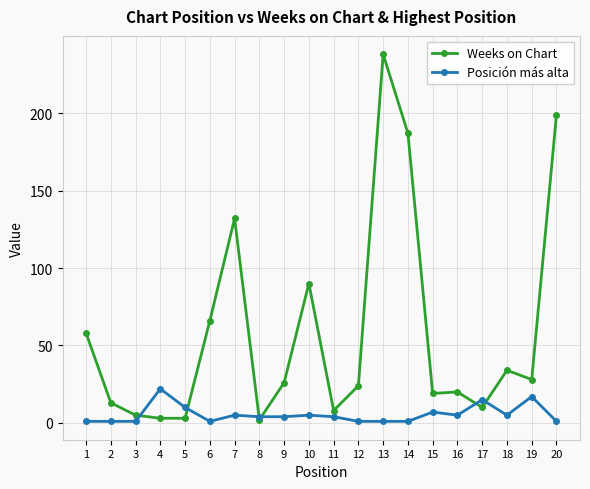

Does the chart have visible grid lines?

Yes